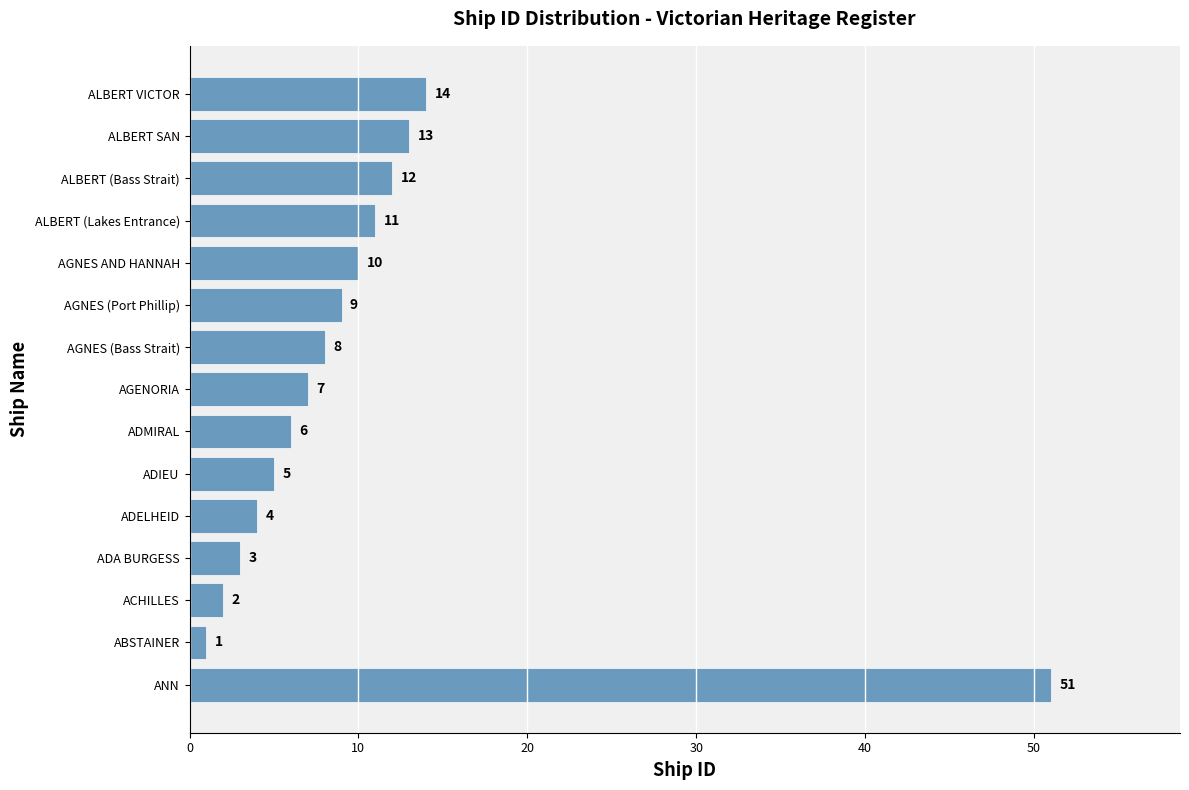

How many distinct data groups are displayed?

1